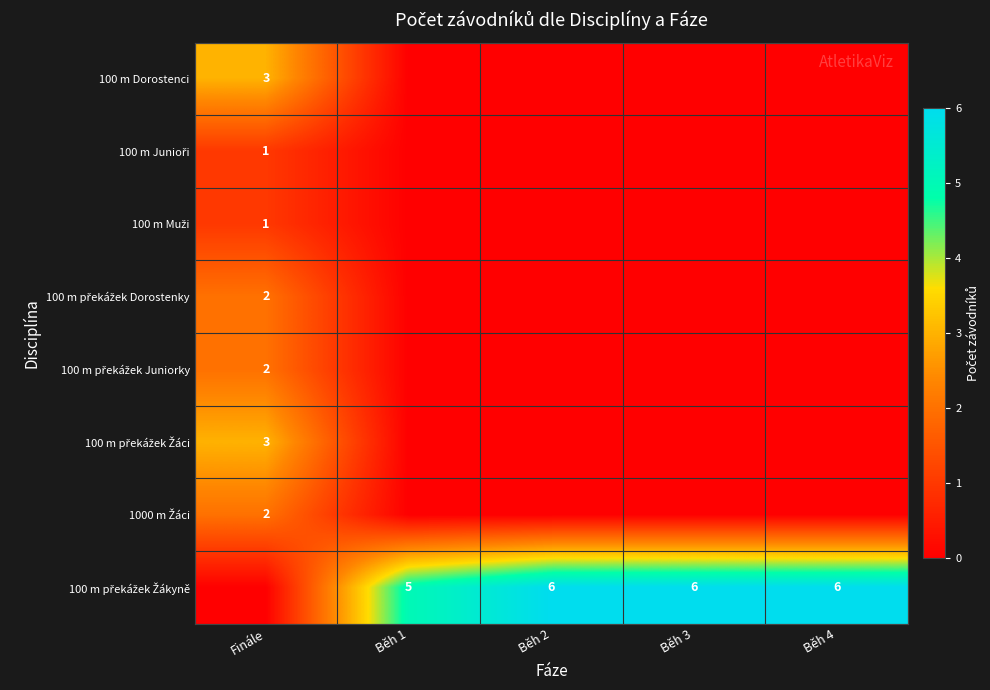

How many values in the 100 m Muži series exceed 0?

1